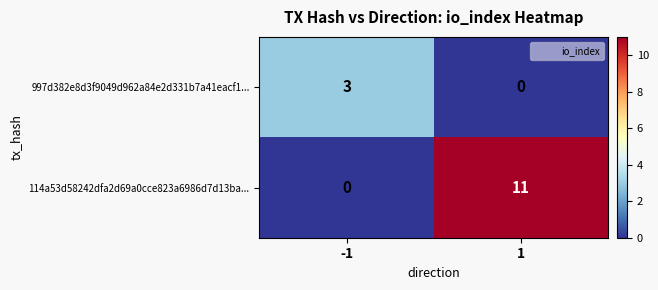

Rank the series by their average value, from highest to lowest.

114a53d58242dfa2d69a0cce823a6986d7d13ba..., 997d382e8d3f9049d962a84e2d331b7a41eacf1...